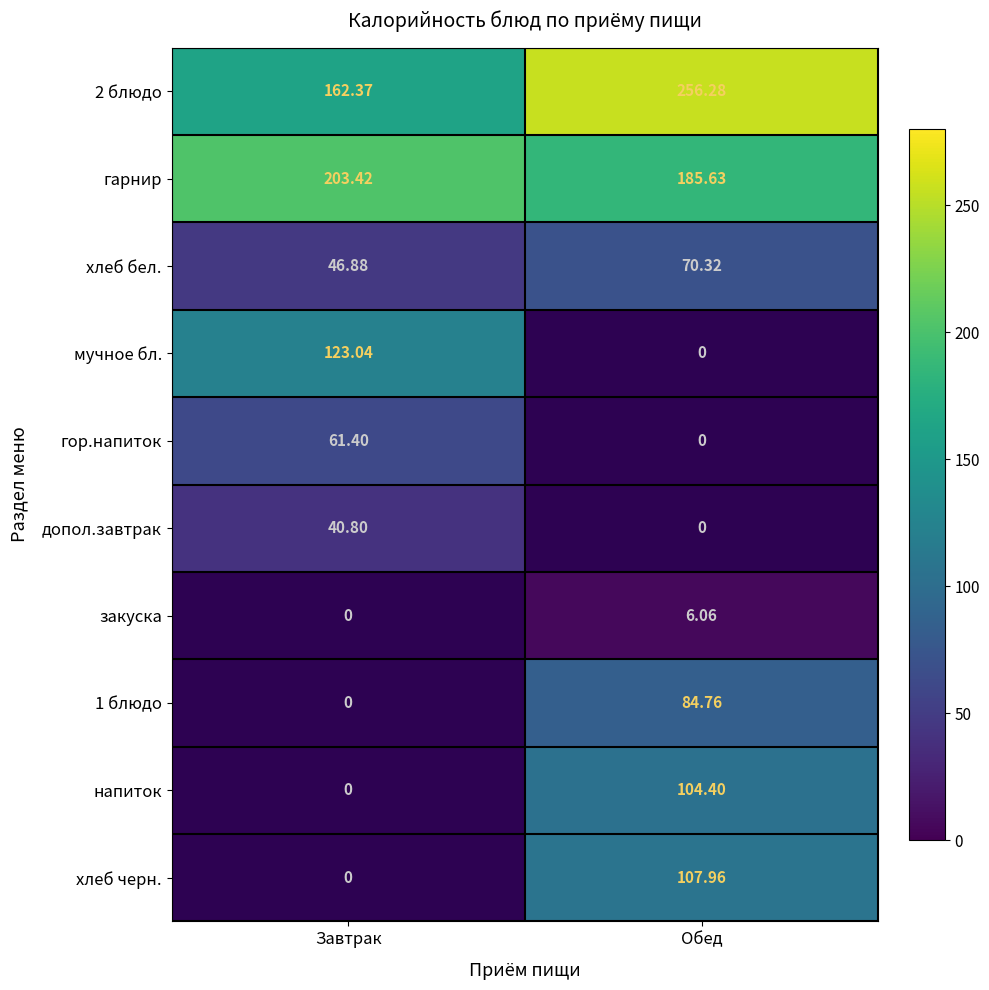

Which category has the lowest value in the 2 блюдо series?

Завтрак